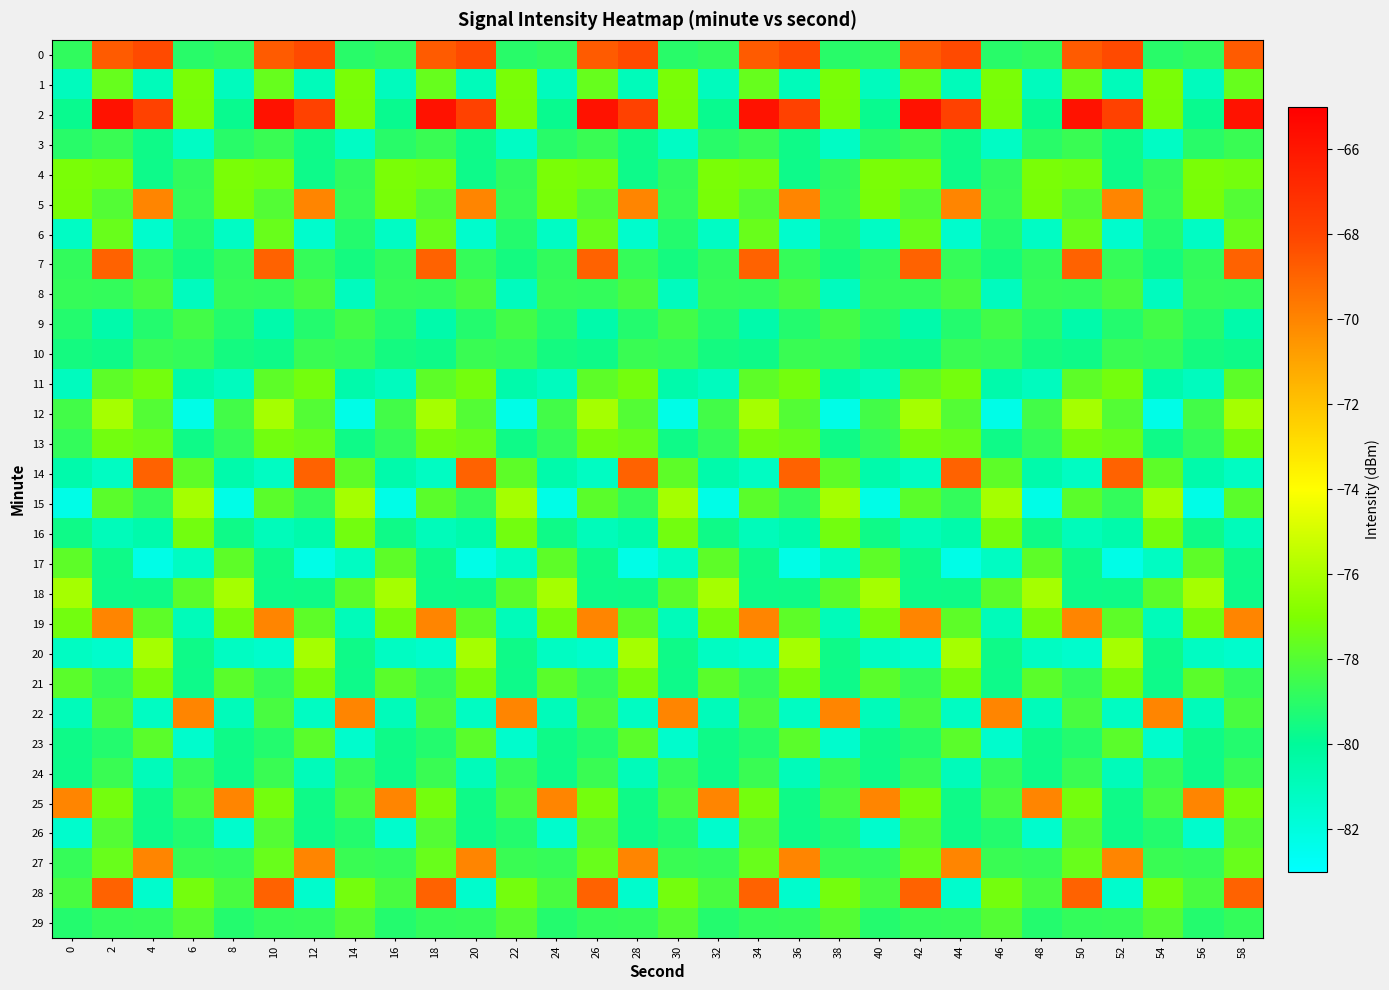

Which series has the largest range (max minus min)?

2